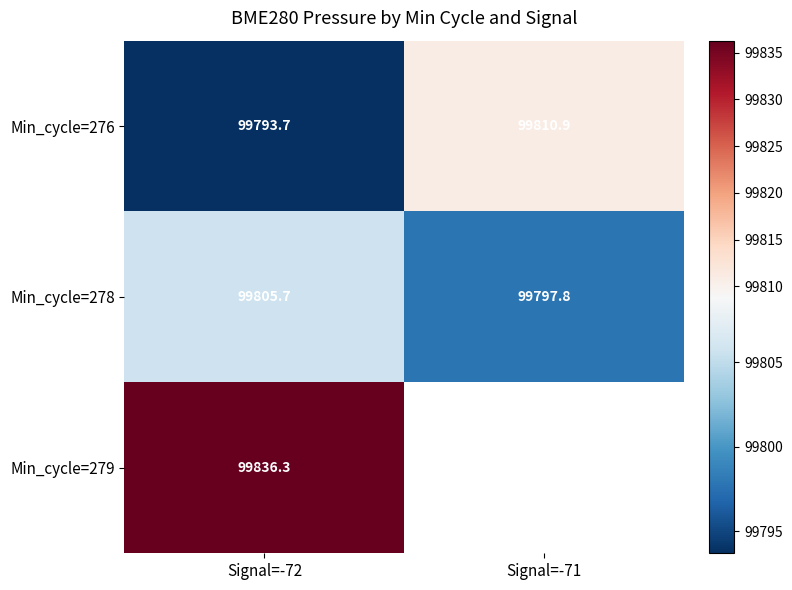

At which label does Min_cycle=278 first exceed 99805?

Signal=-72